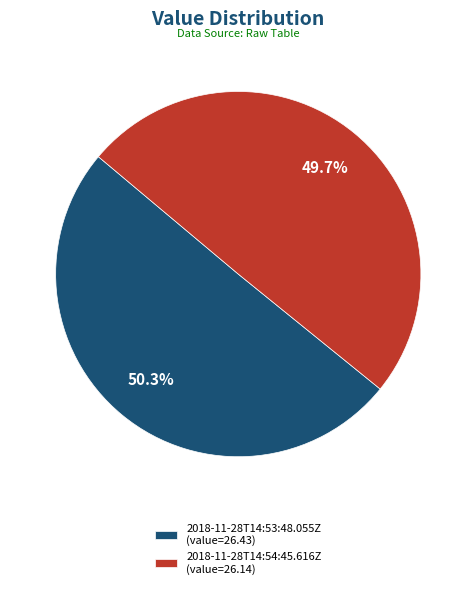

Which category has the smallest portion of the pie?

2018-11-28T14:54:45.616Z